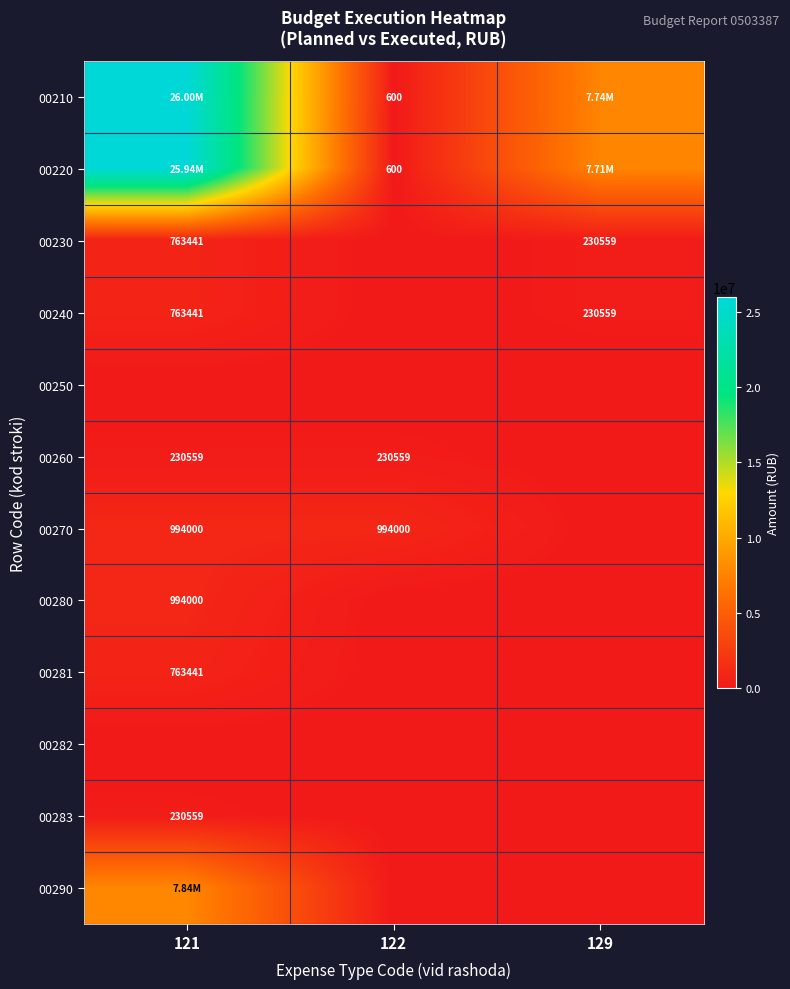

What is the total value across all series at 121?

64525978.4